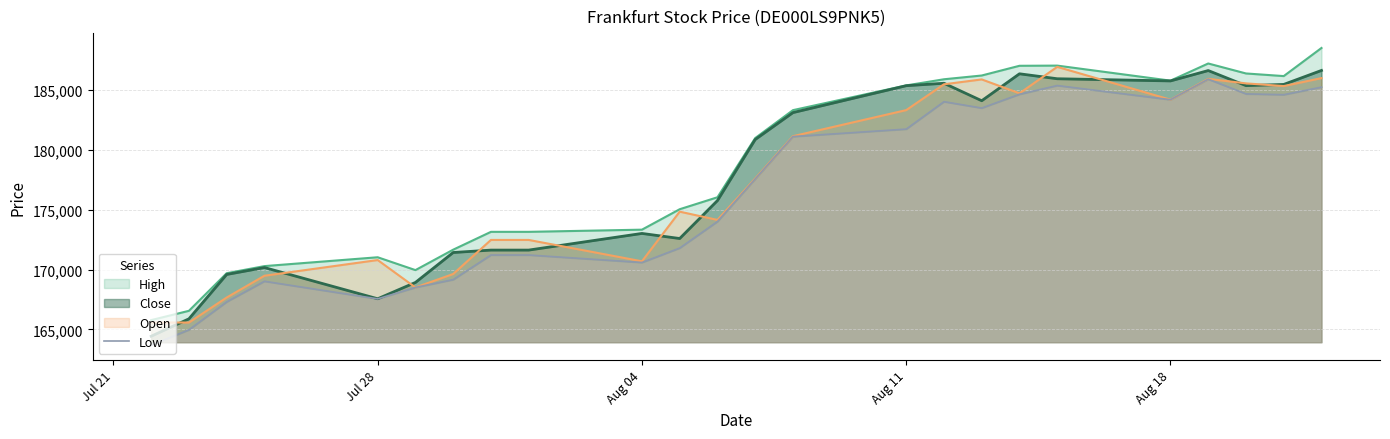

True or false: there are more than 0 points higher than both neighbors.

True